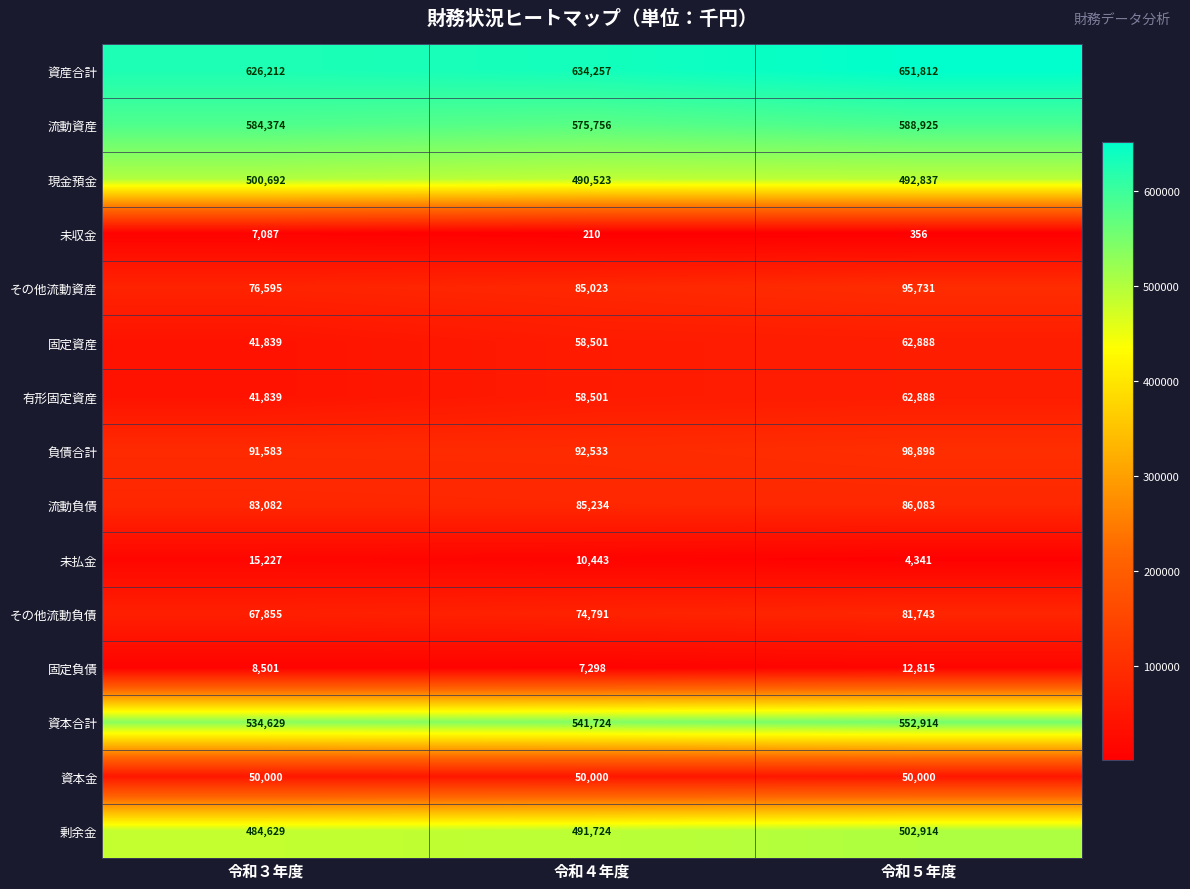

What is the sum of all 未払金 values?

30011